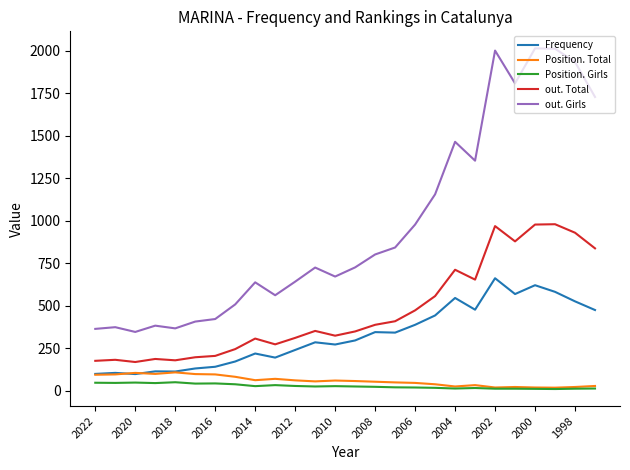

Which series has the largest total across all categories?

out. Girls